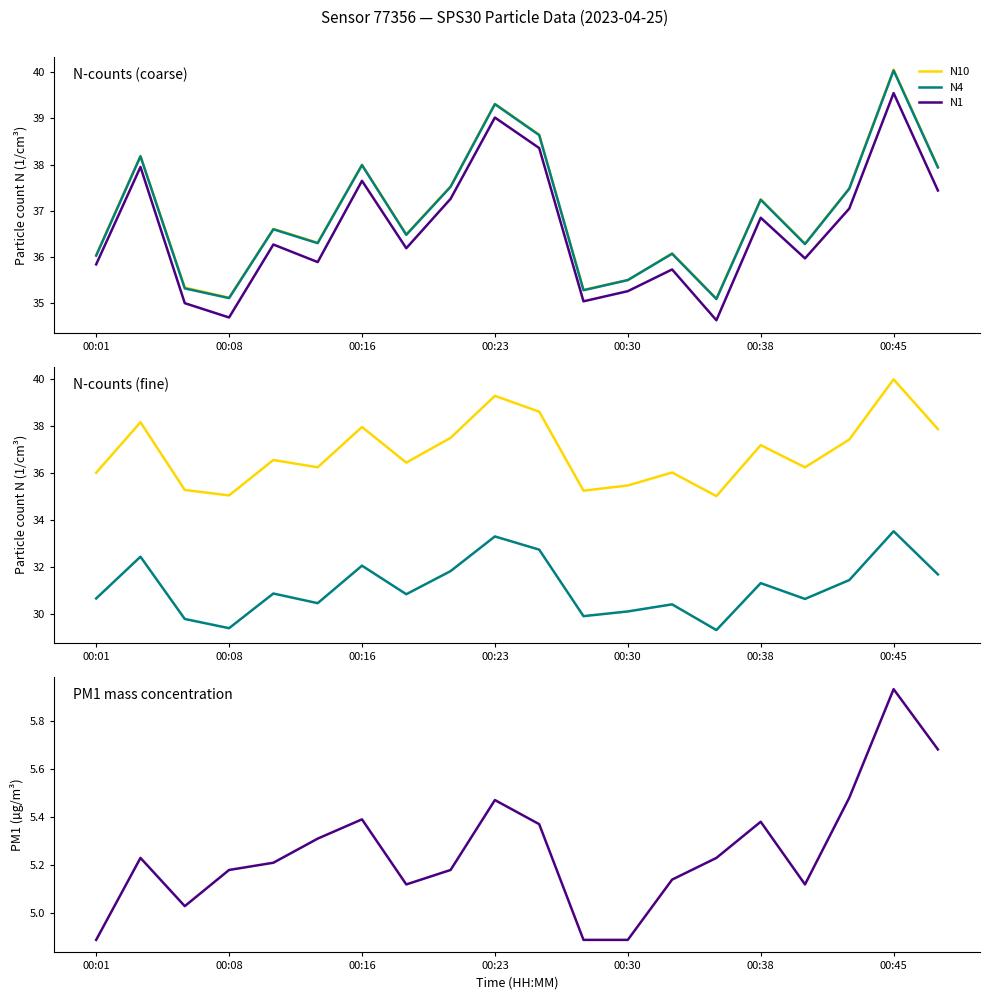

True or false: N1 and N25 cross at least once.

False